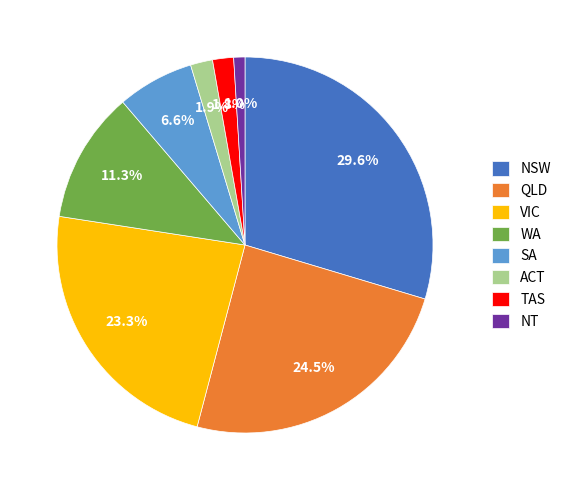

Does QLD account for over 50% of the chart?

No